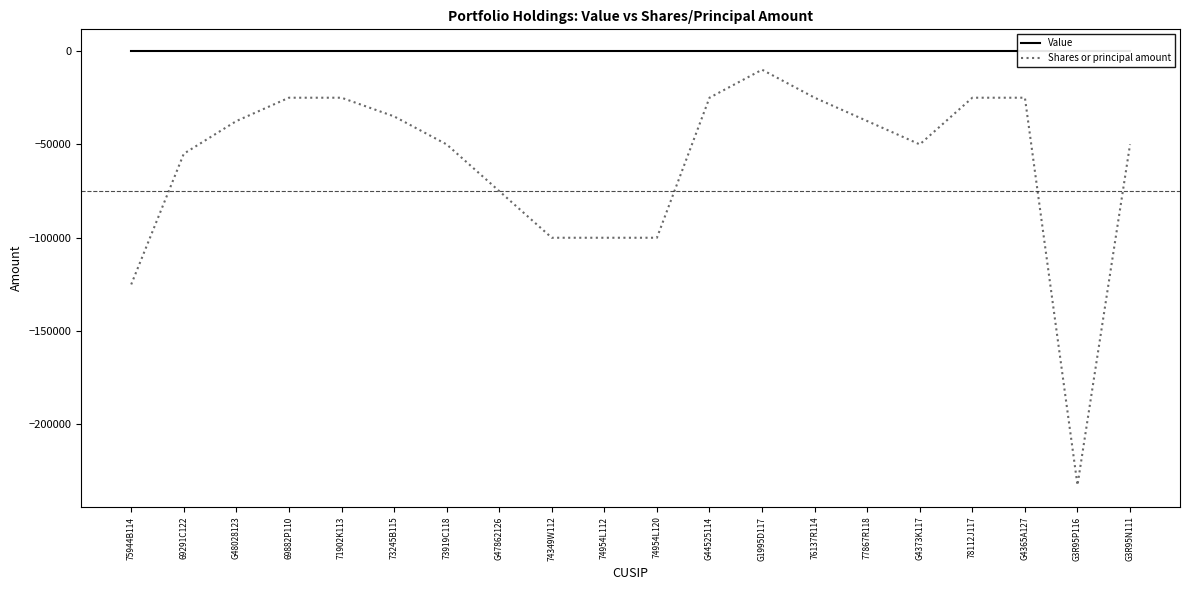

Between G44525114 and 74954L120, which is larger?

G44525114